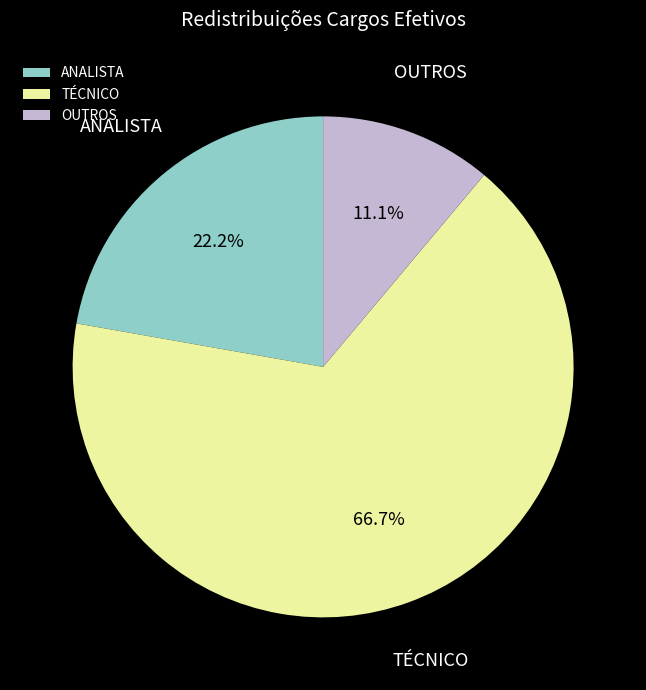

Does OUTROS account for over 50% of the chart?

No